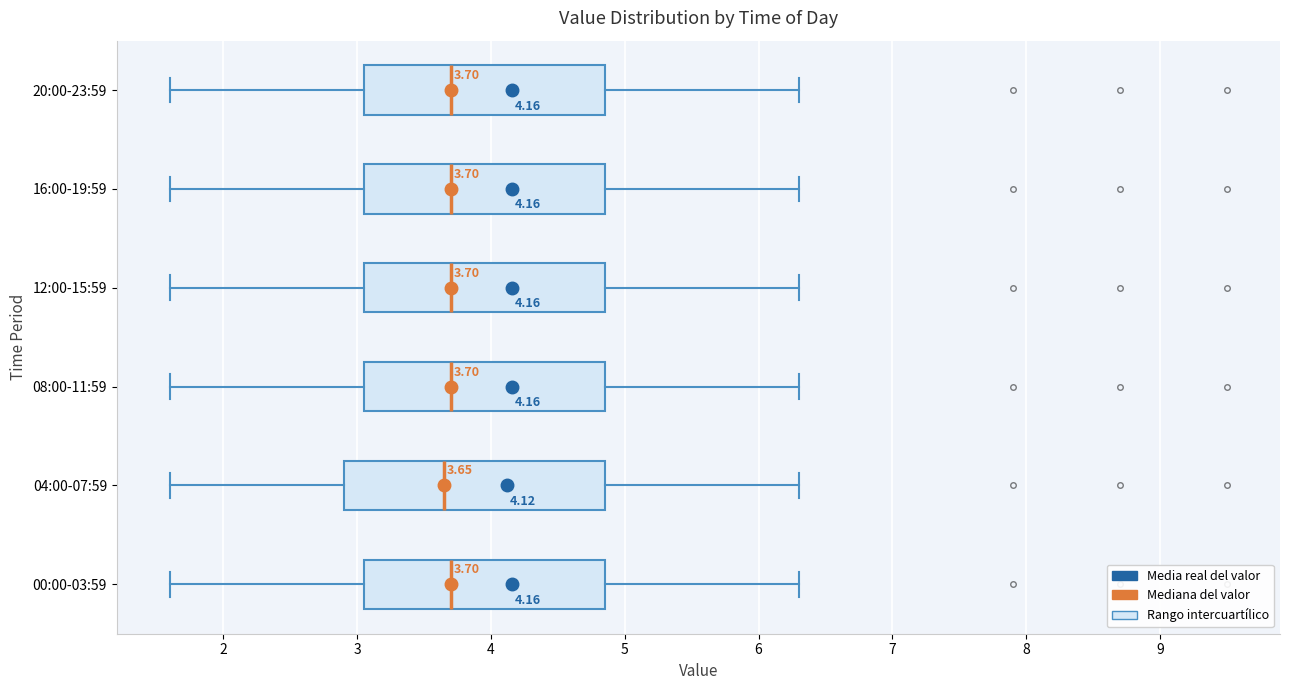

Comparing the boxes themselves (not the whiskers), which one is the widest?

04:00-07:59